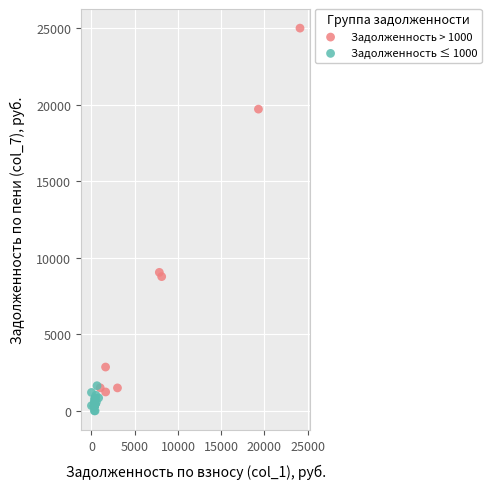

Which series reaches the minimum Y coordinate?

Задолженность ≤ 1000